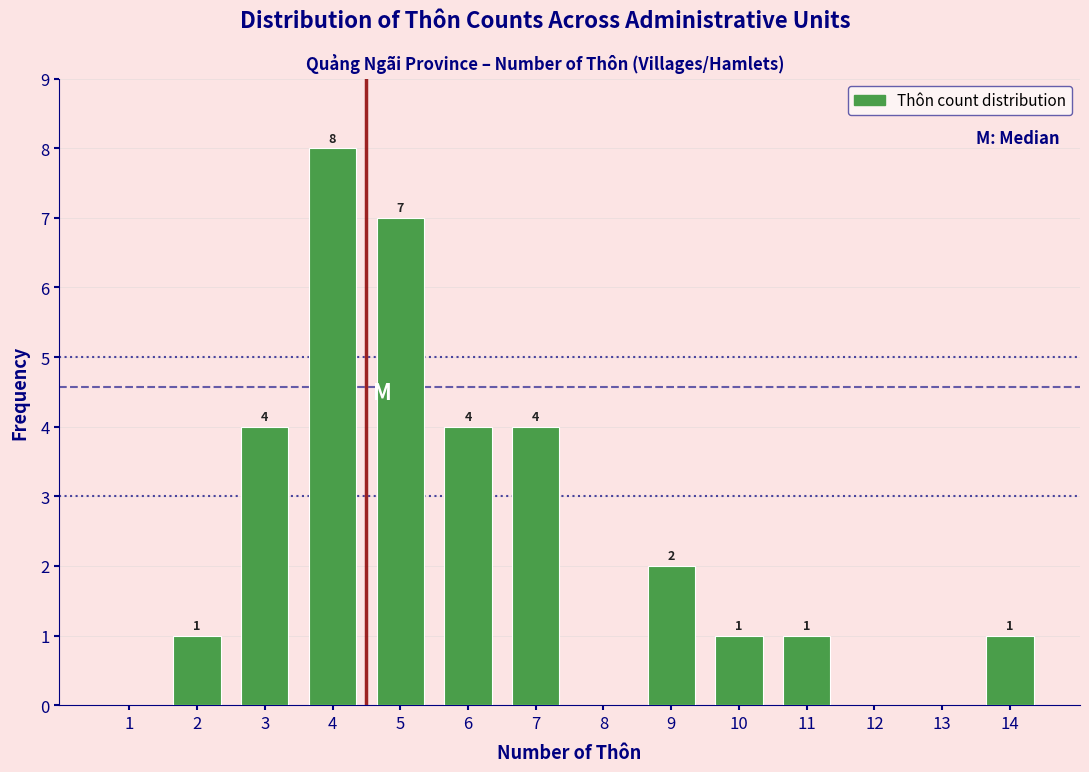

Reading left to right, list all the values displayed in this chart.

1=0	2=1	3=4	4=8	5=7	6=4	7=4	8=0	9=2	10=1	11=1	12=0	13=0	14=1